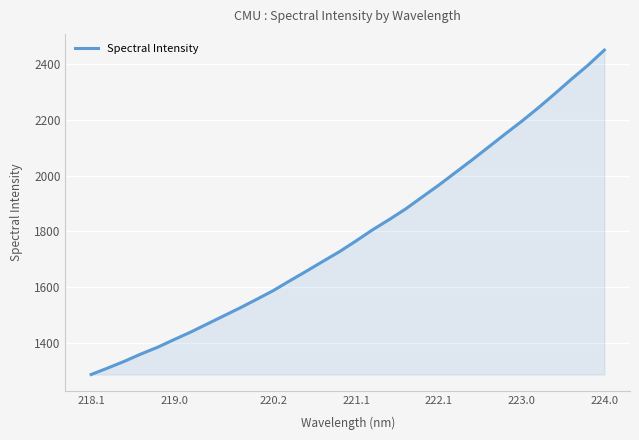

What is the maximum value shown in the chart?

2449.9